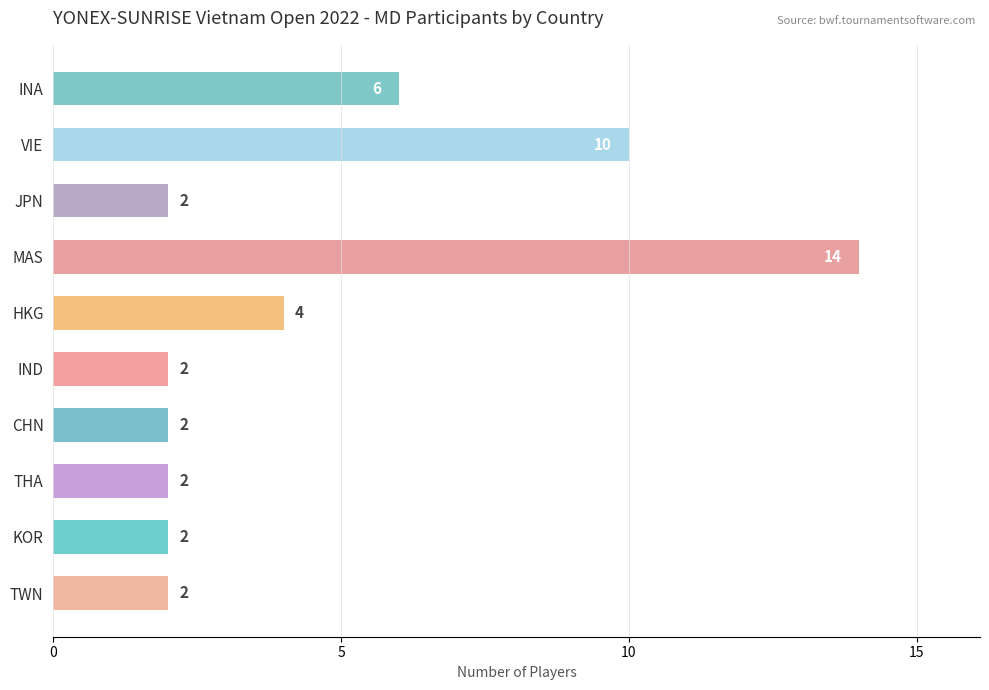

What is the difference between the maximum and minimum values?

12